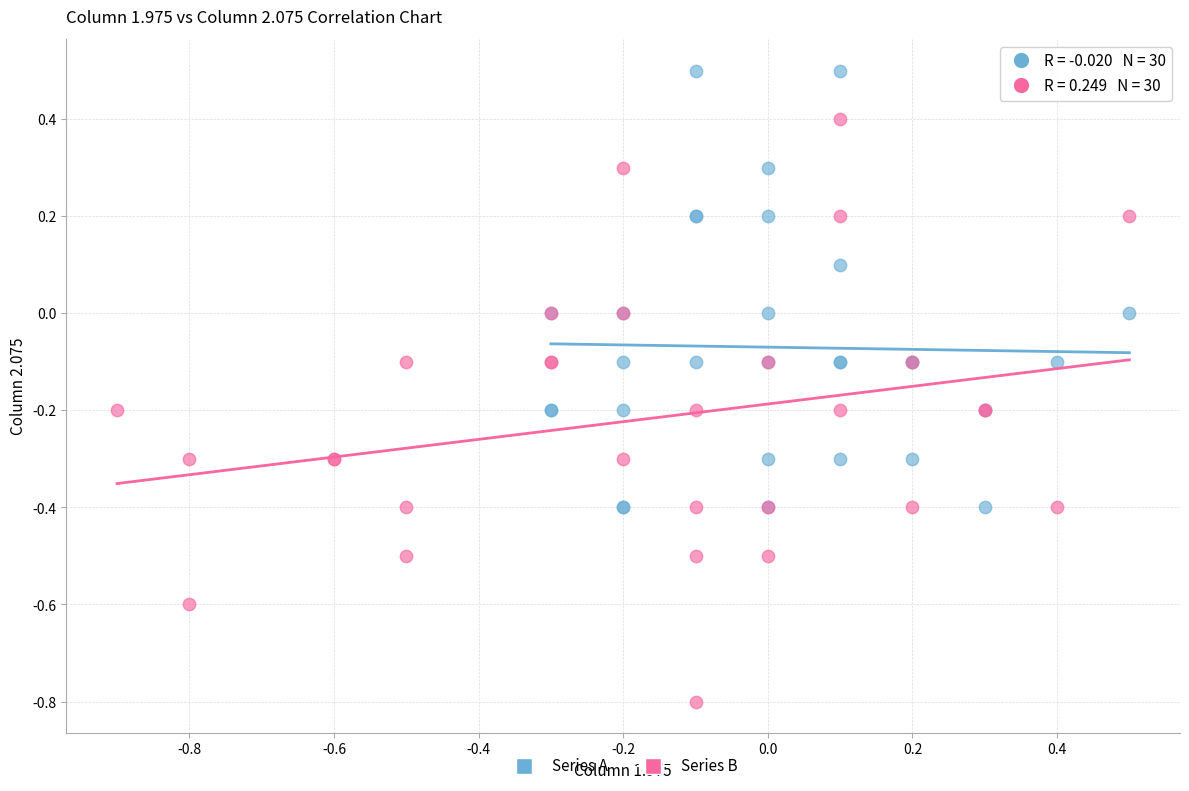

Which series reaches the minimum Y coordinate?

Series B